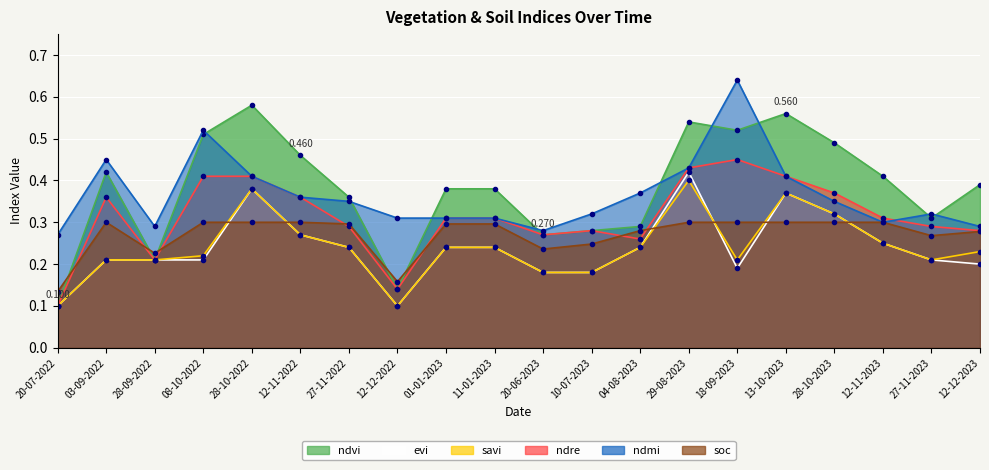

The ndvi series shows 0.4 at 01-01-2023. True or false?

True